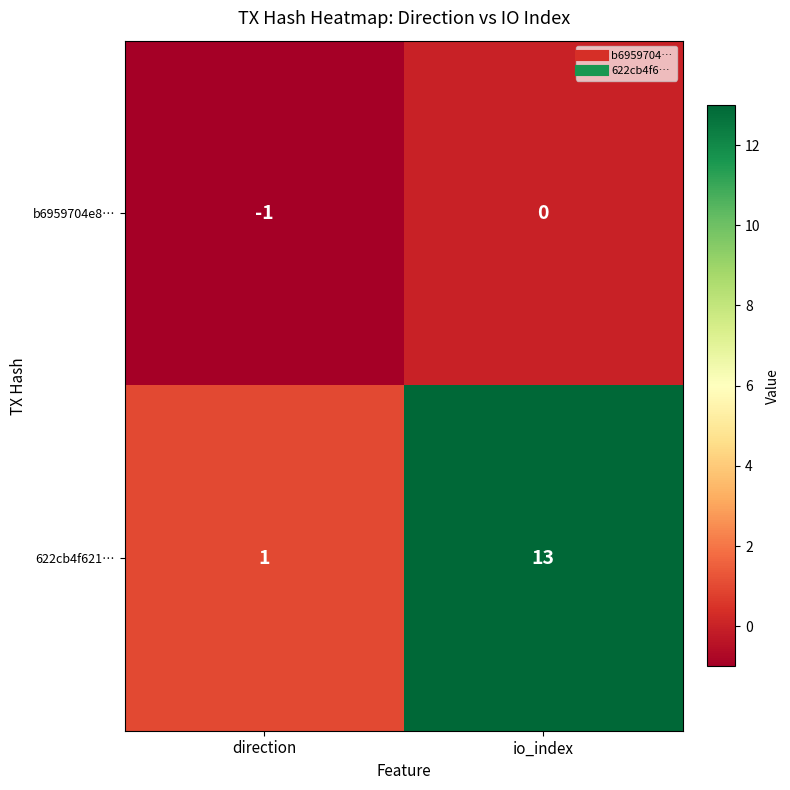

Rank the series at direction from lowest to highest value.

b6959704e8…, 622cb4f621…